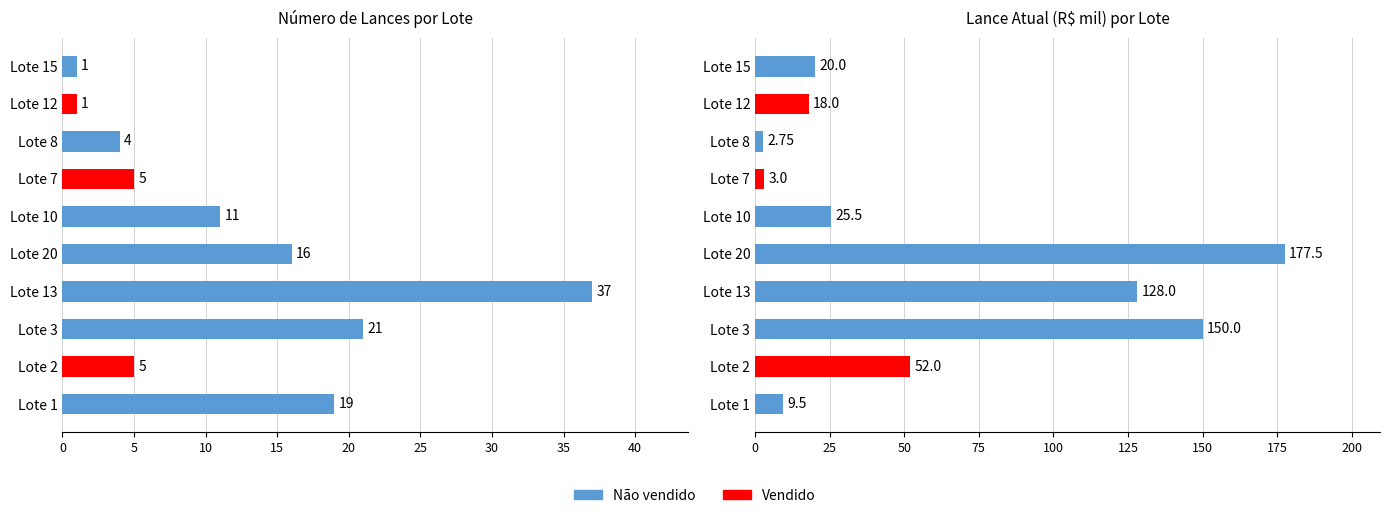

Rank the series at Lote 15 from lowest to highest value.

Lances, Lance atual (R$ mil)